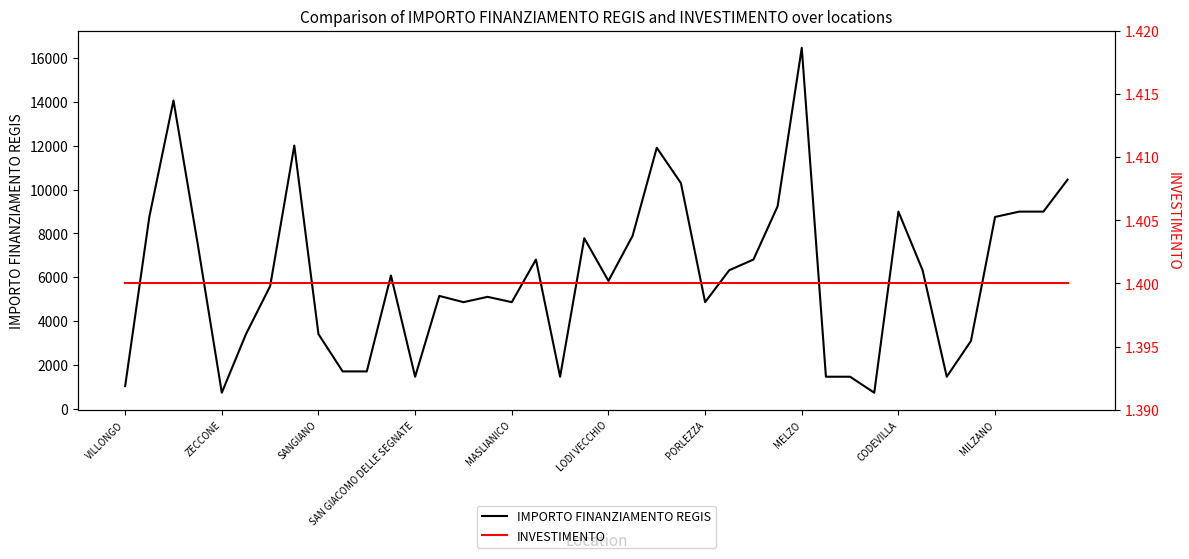

What value does the IMPORTO FINANZIAMENTO REGIS series have at MILZANO?

8748